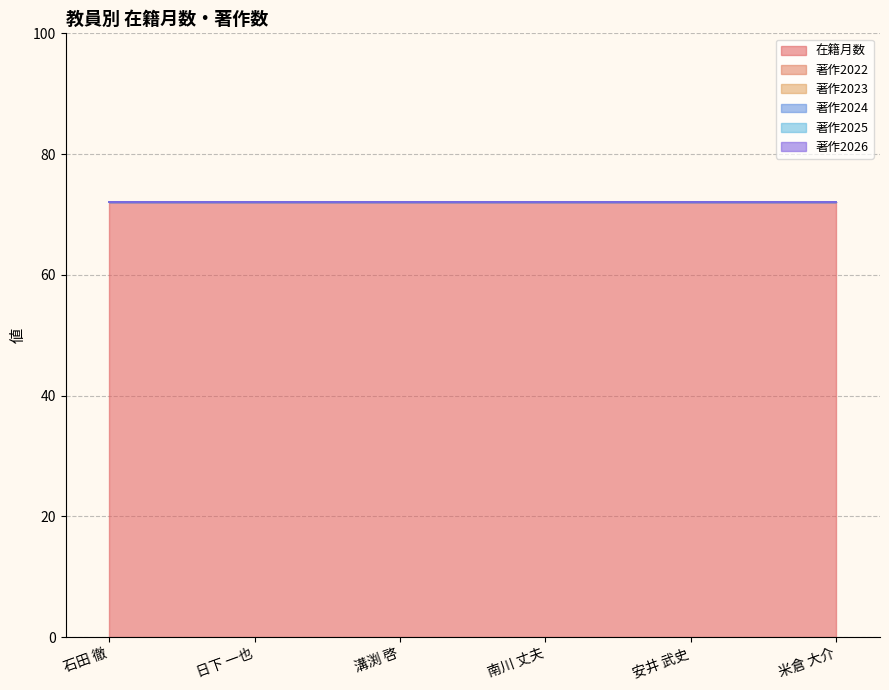

Which category has the lowest value across all series?

石田 徹